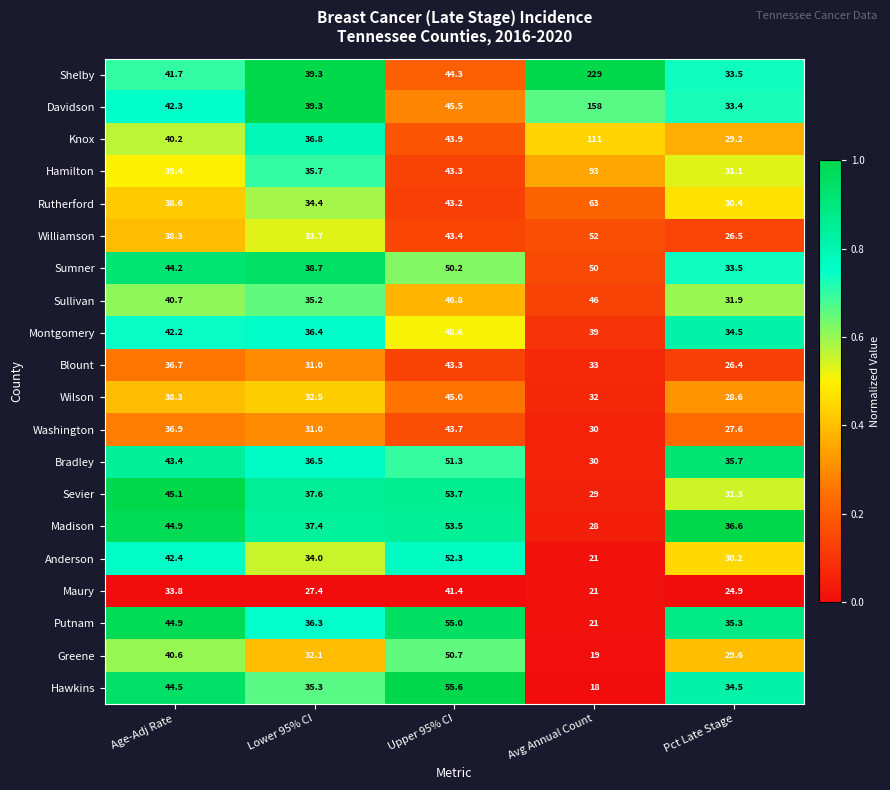

The value of Hamilton at Age-Adj Rate is 54.9. True or false?

False